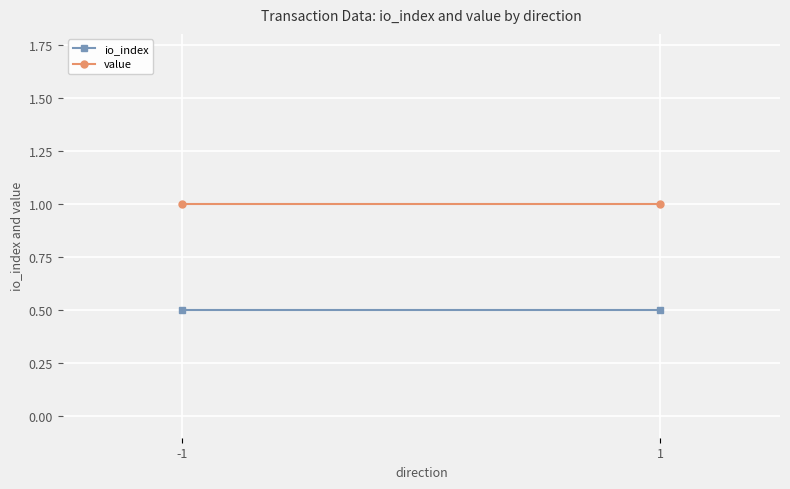

True or false: value has a value of 1.0 at 1.

True